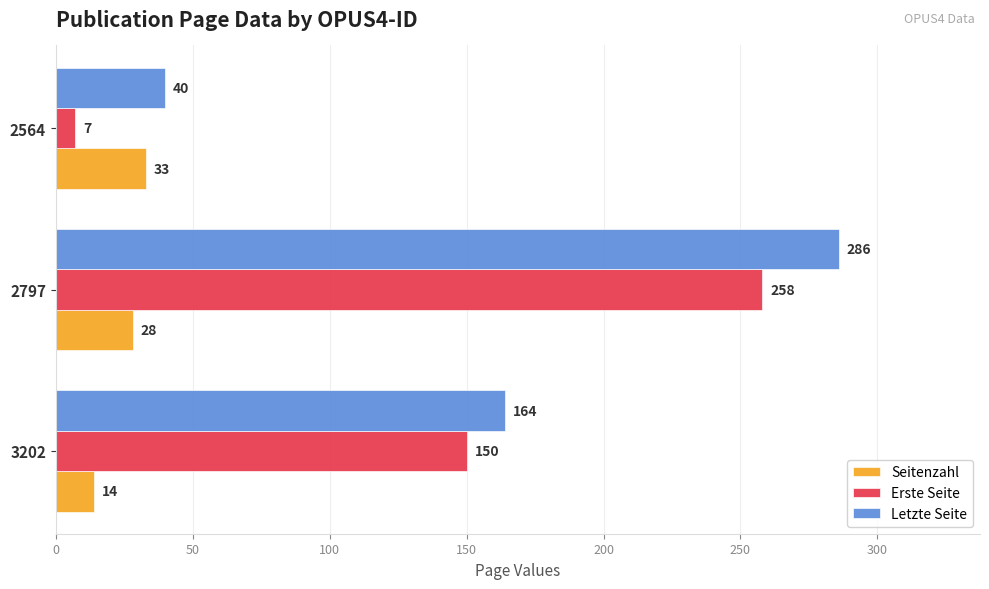

What are all the series names shown in the legend?

Seitenzahl, Erste Seite, Letzte Seite